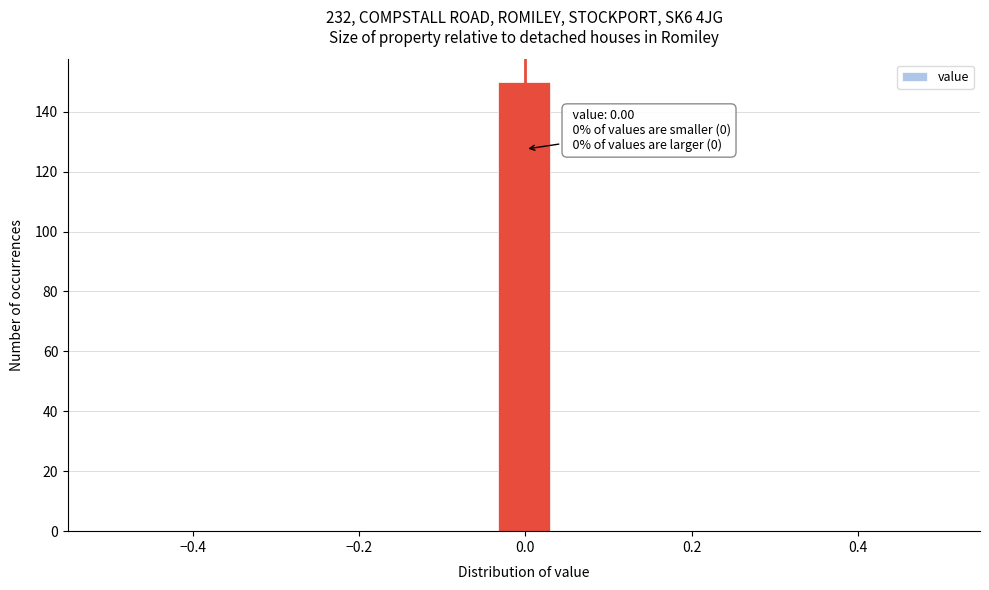

Around what value on the x-axis is the tallest bar? Give the approximate position of its centre, as read against the axis.

0.00